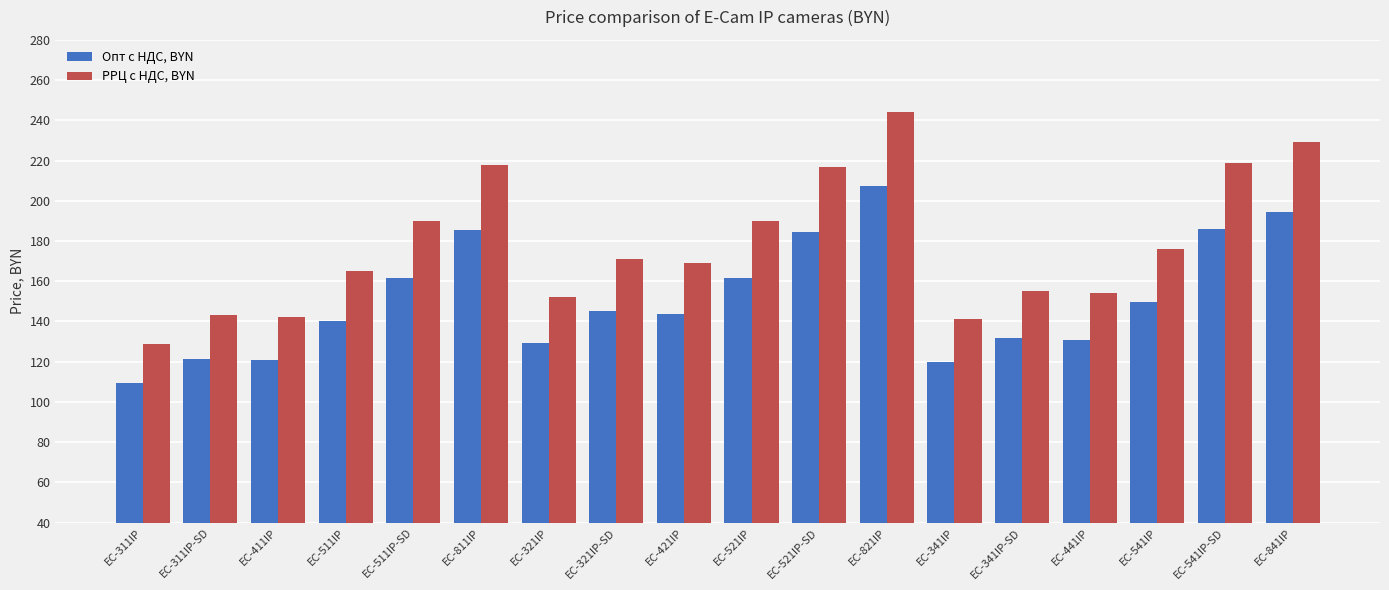

Is the value of Опт с НДС, BYN at EC-441IP greater than the value of РРЦ с НДС, BYN at EC-541IP-SD?

No